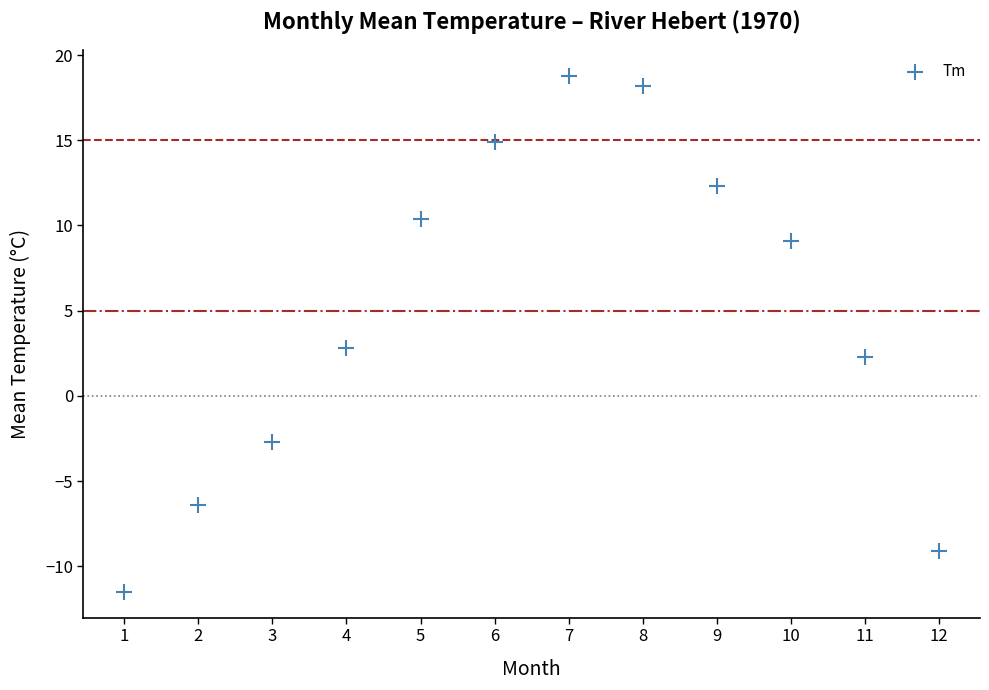

What is the range of Y values (max minus min)?

30.3